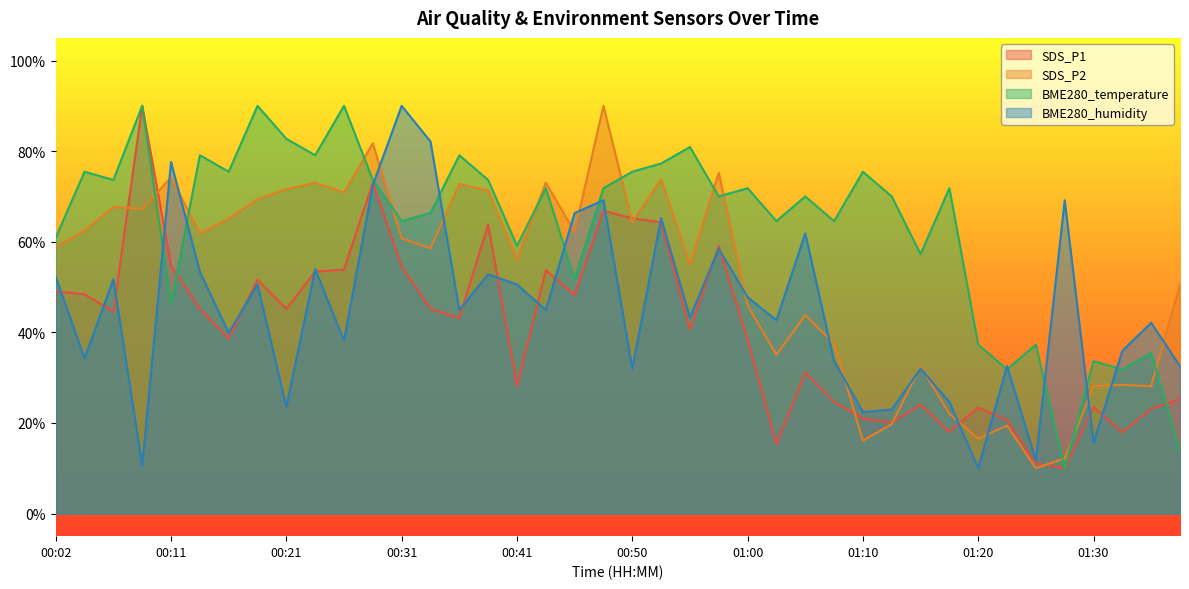

What is the sum of the BME280_humidity values at 01:20 and 00:55?

53.2